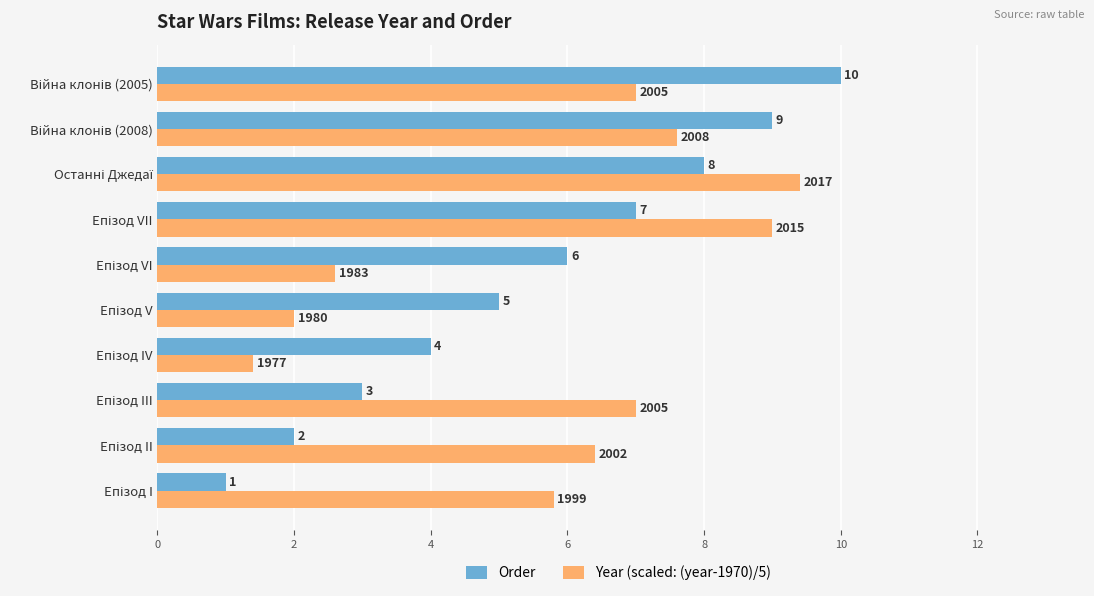

Which series has the widest spread of values?

Order